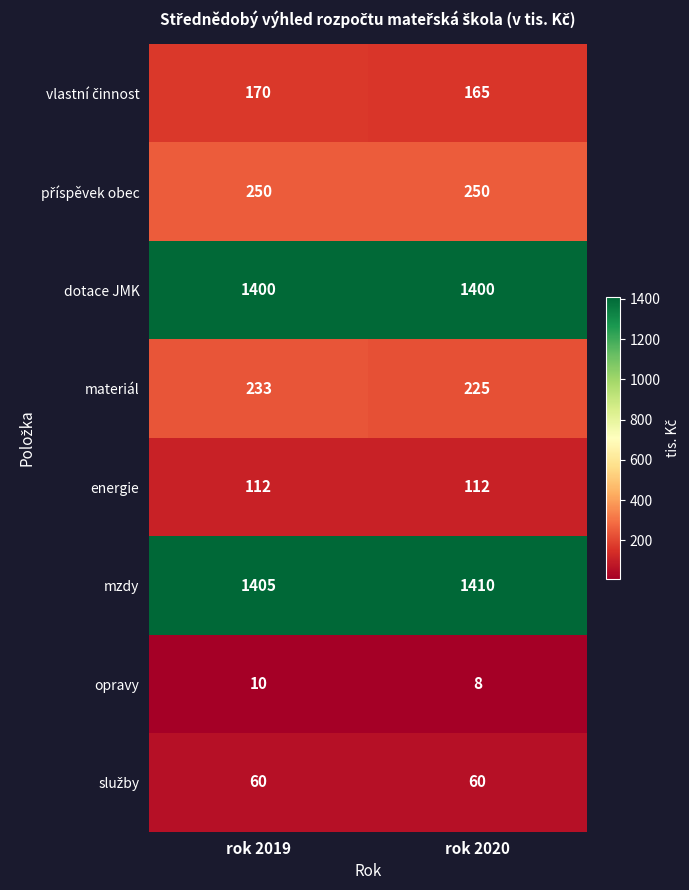

What is the sum of the energie values at rok 2020 and rok 2019?

224